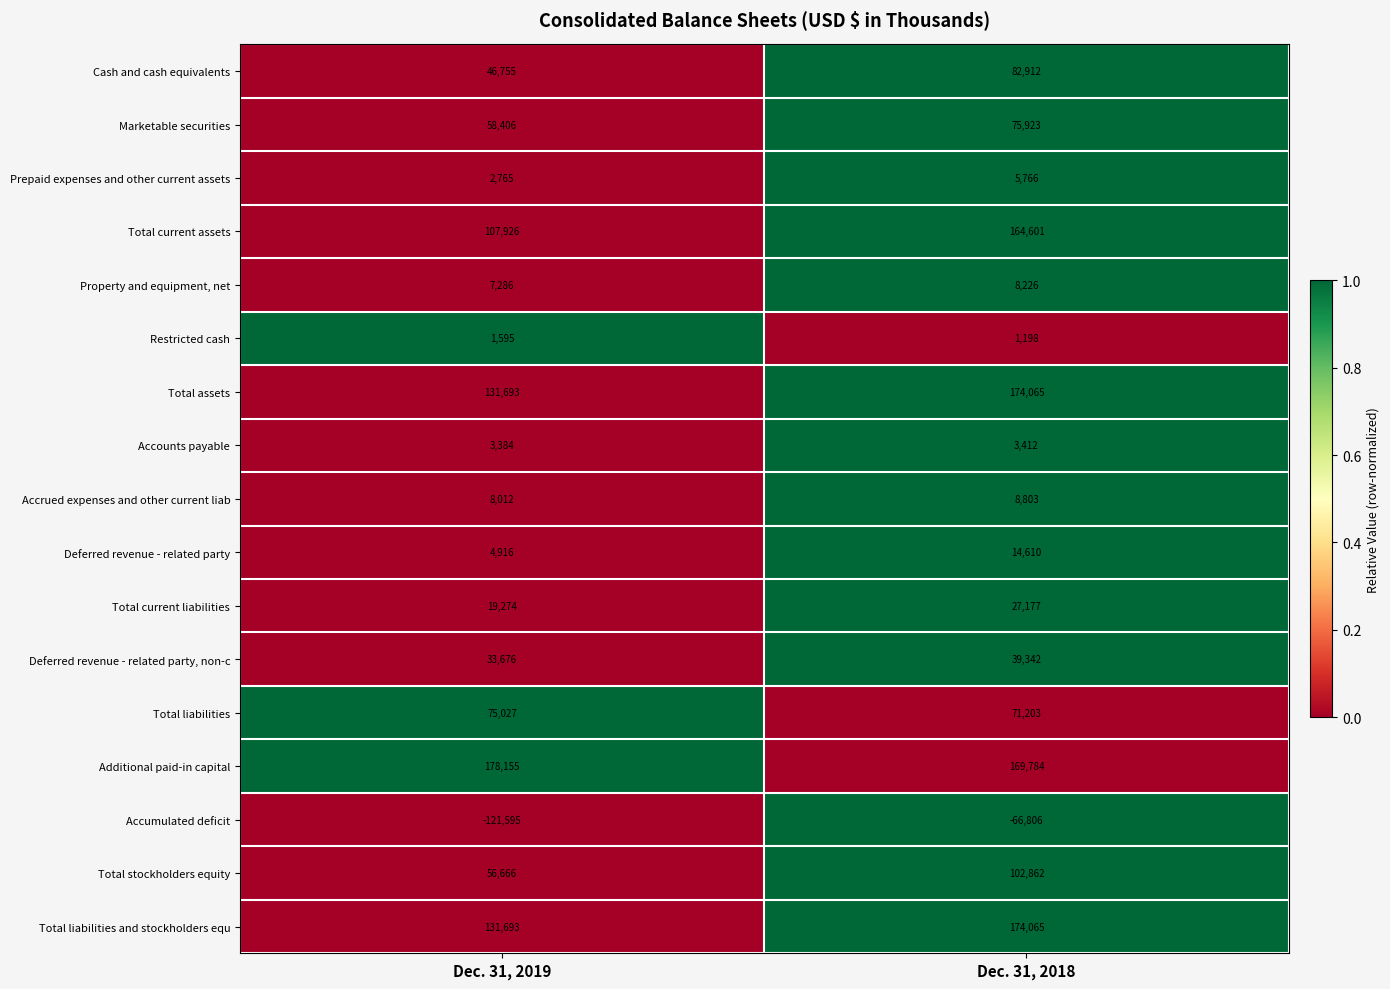

What is the total value across all series at Dec. 31, 2019?

745634